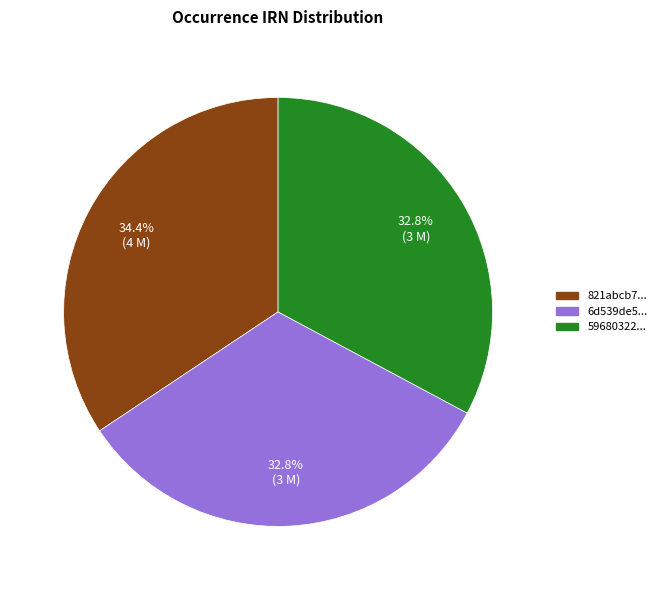

Between 59680322... and 821abcb7..., which is larger?

821abcb7...